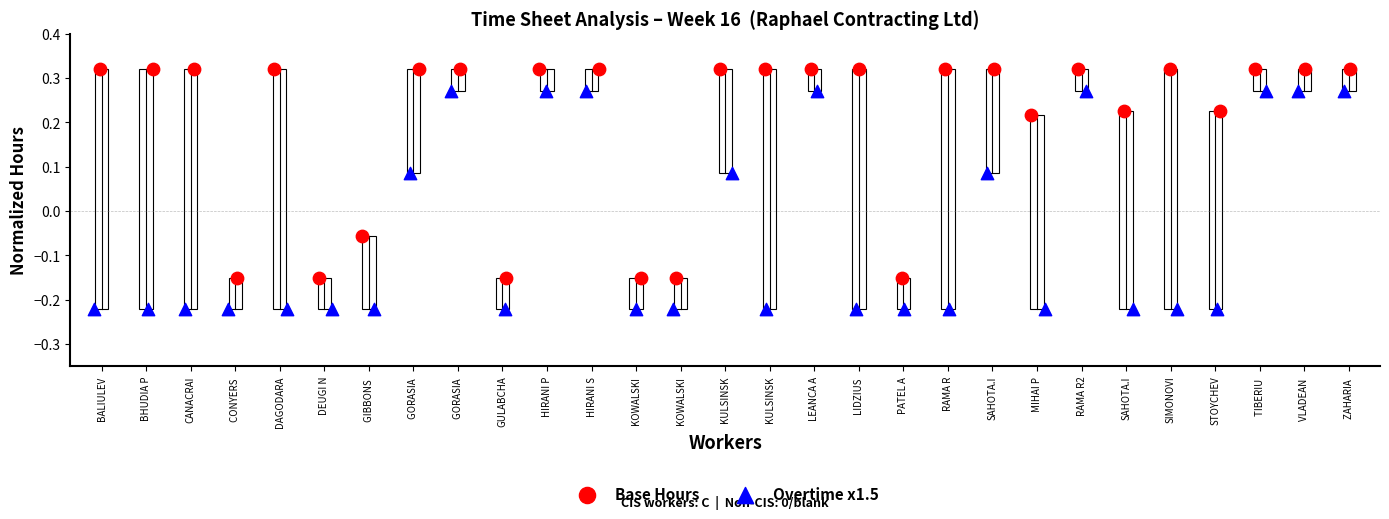

Which series reaches the minimum Y coordinate?

Overtime x1.5